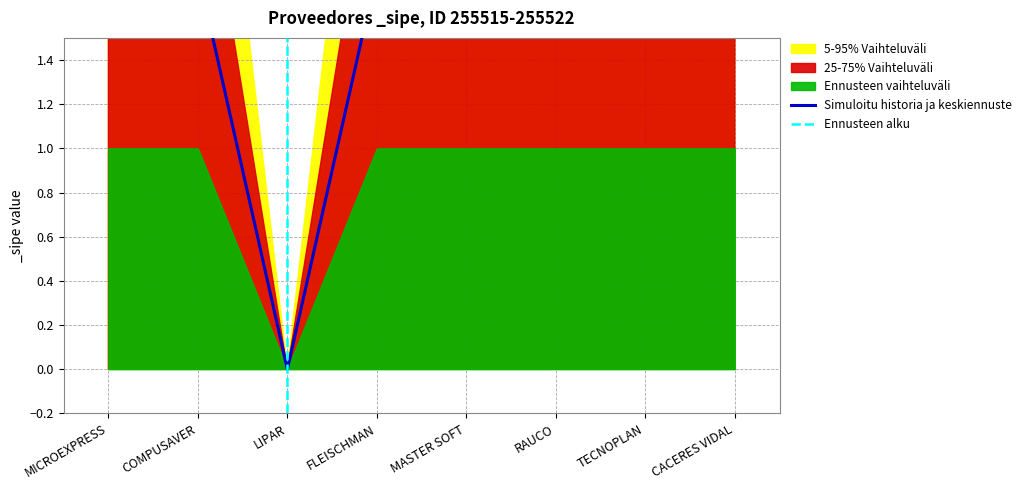

Count the number of categories in the chart.

8